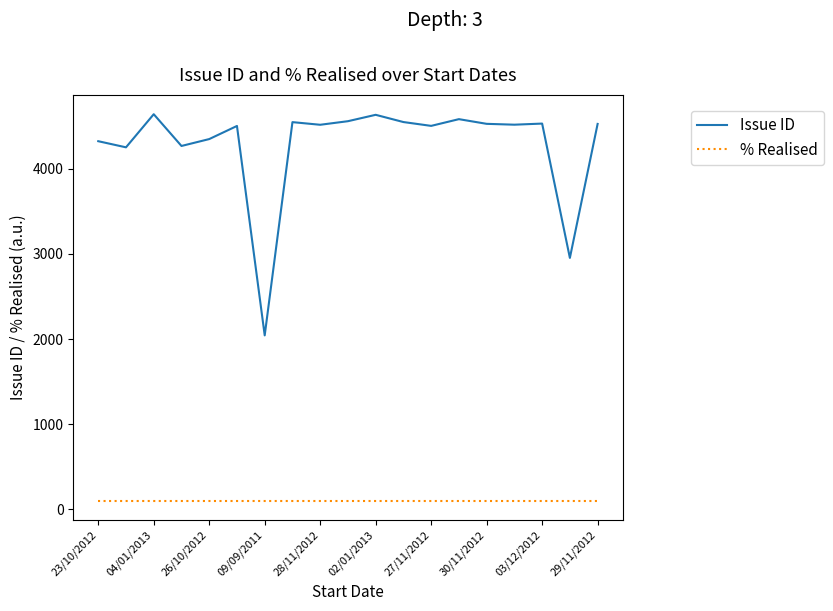

True or false: Issue ID and % Realised intersect in this chart.

False